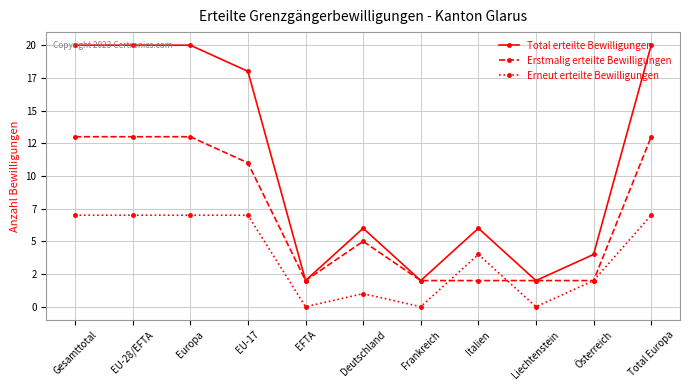

Reading left to right, what are all the values shown in this chart?

Total erteilte Bewilligungen: 20	20	20	18	2	6	2	6	2	4	20
Erstmalig erteilte Bewilligungen: 13	13	13	11	2	5	2	2	2	2	13
Erneut erteilte Bewilligungen: 7	7	7	7	0	1	0	4	0	2	7